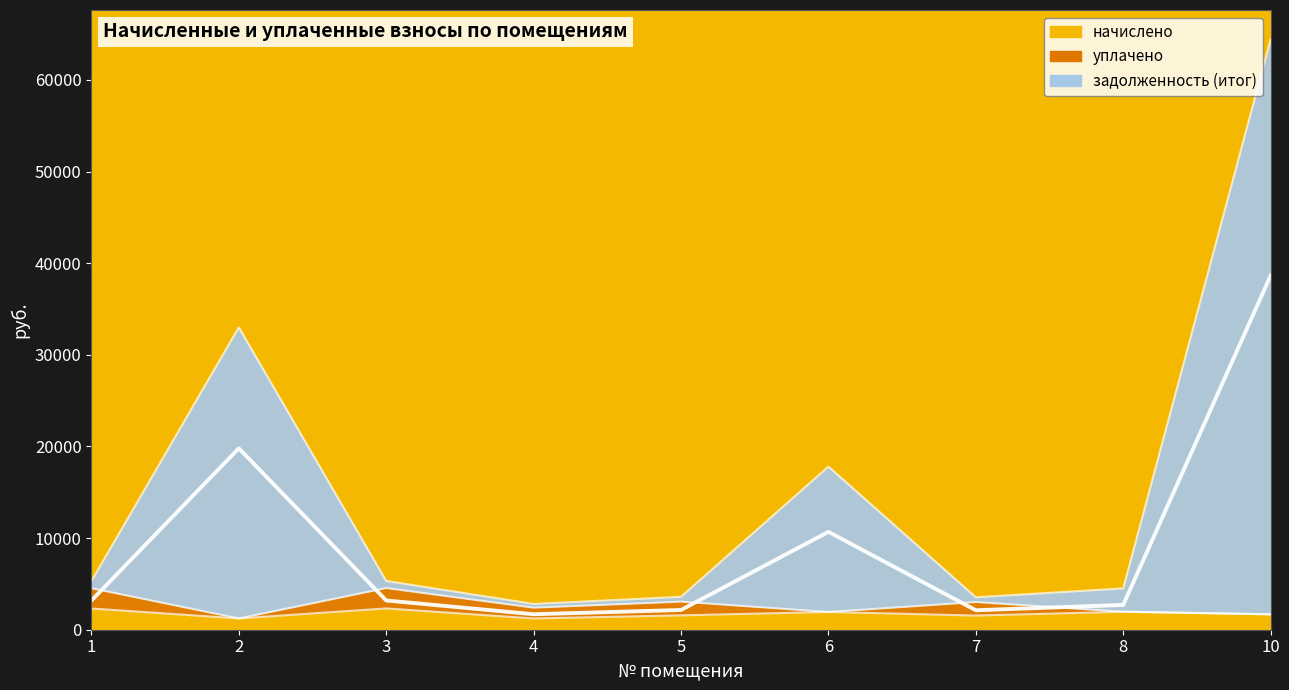

True or false: задолженность (итог) and начислено intersect in this chart.

False